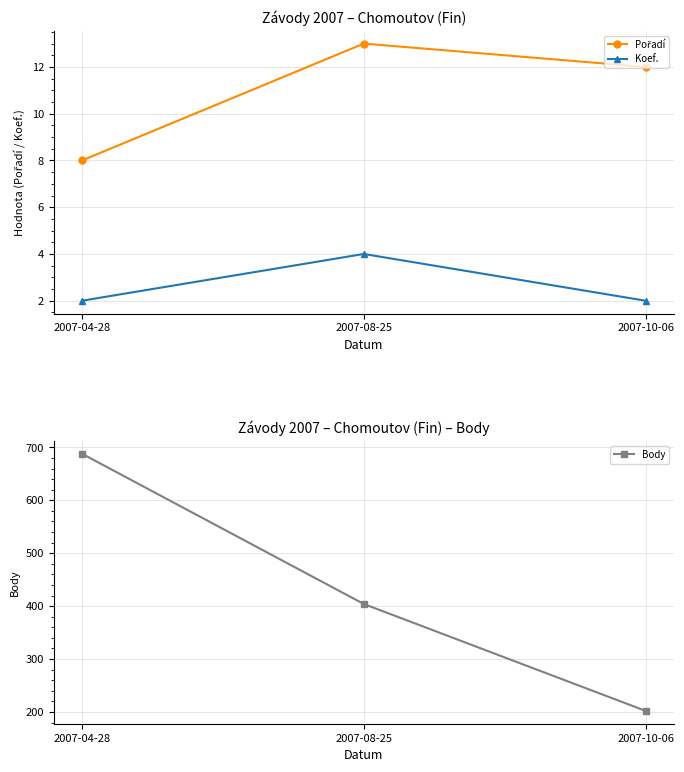

Does the chart display data point markers on the line(s)?

Yes